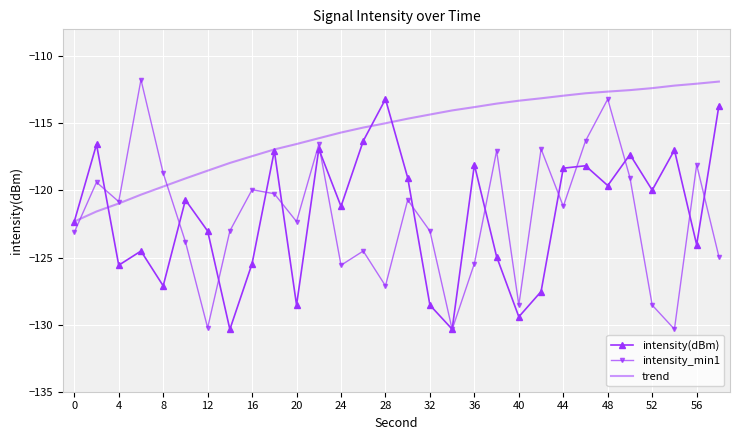

What is the maximum value for trend?

-111.9